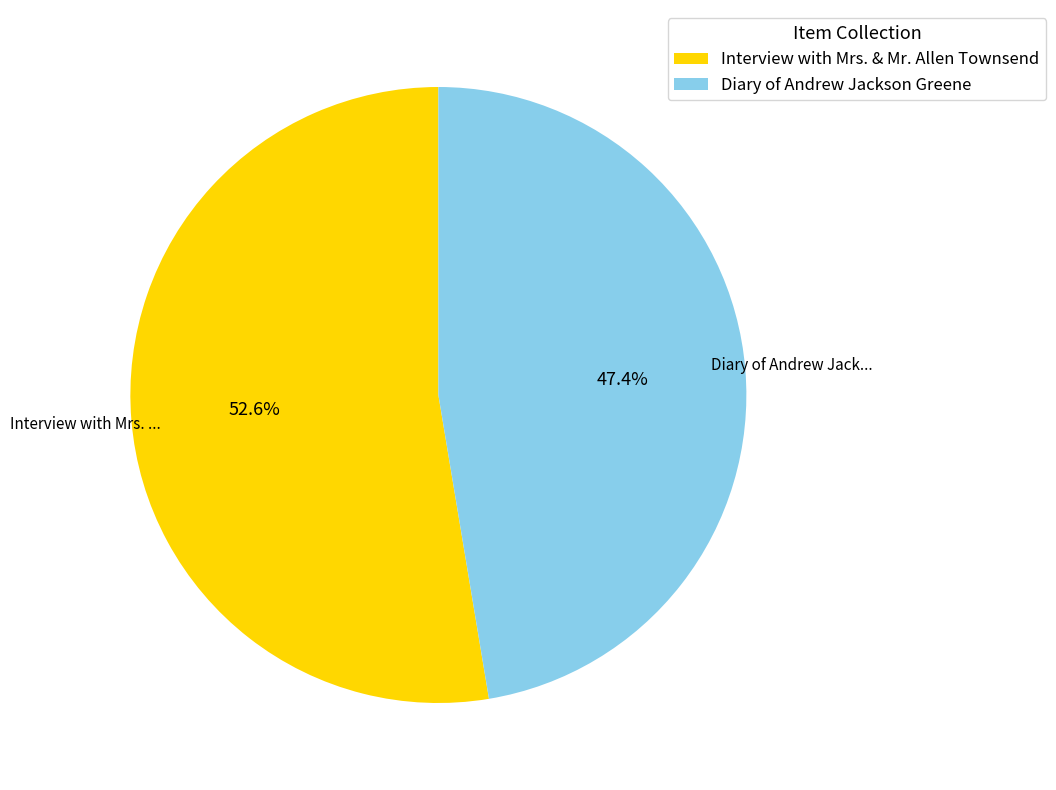

To the nearest percent, what percentage of the pie is Interview with Mrs. & Mr. Allen Townsend?

53%